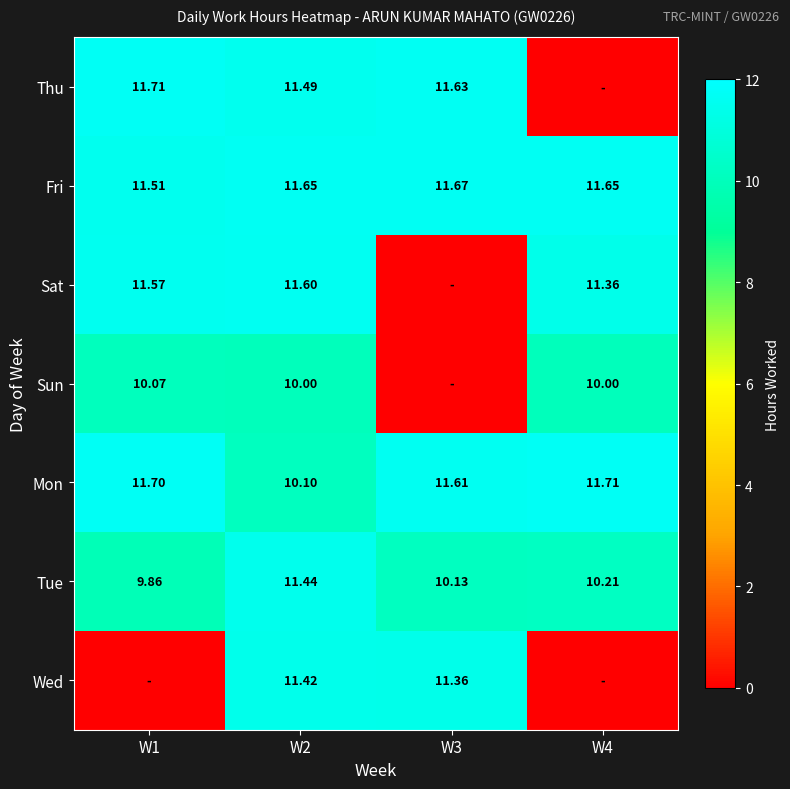

Is the value of Fri at W1 greater than the value of Mon at W1?

No